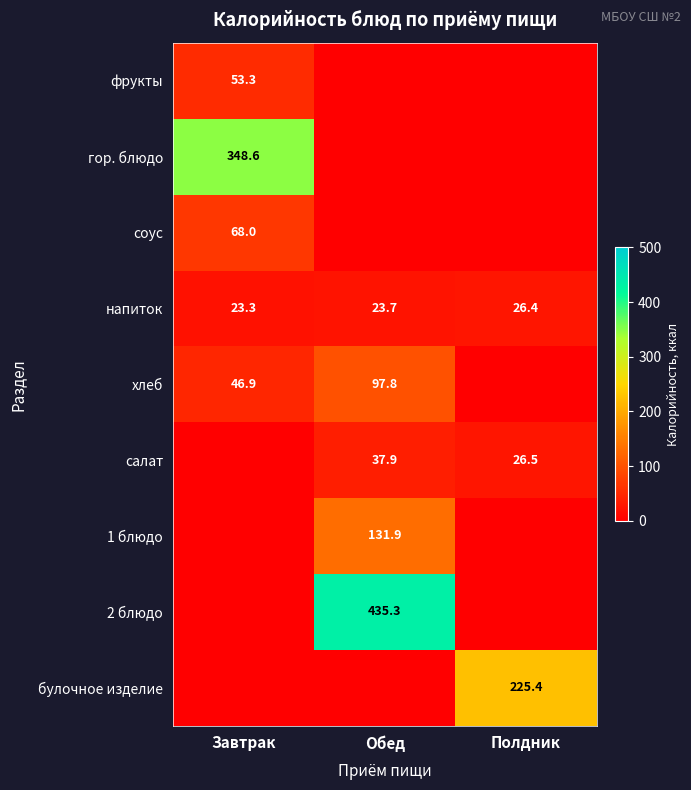

The напиток series shows 23.3 at Завтрак. True or false?

True